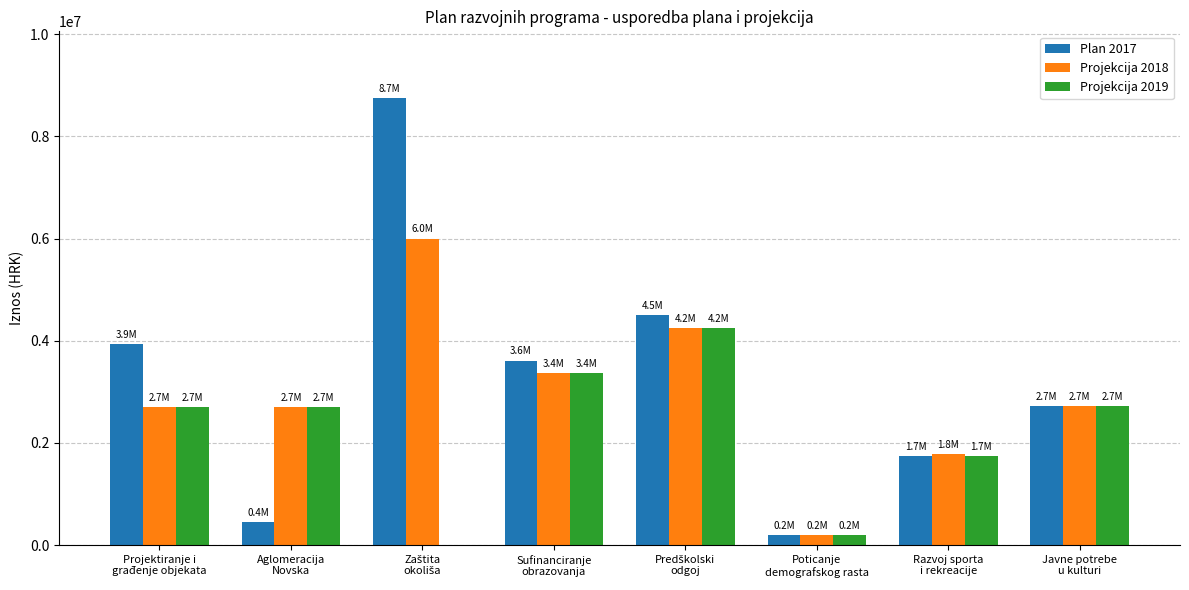

What is the sum of all Projekcija 2018 values?

23705531